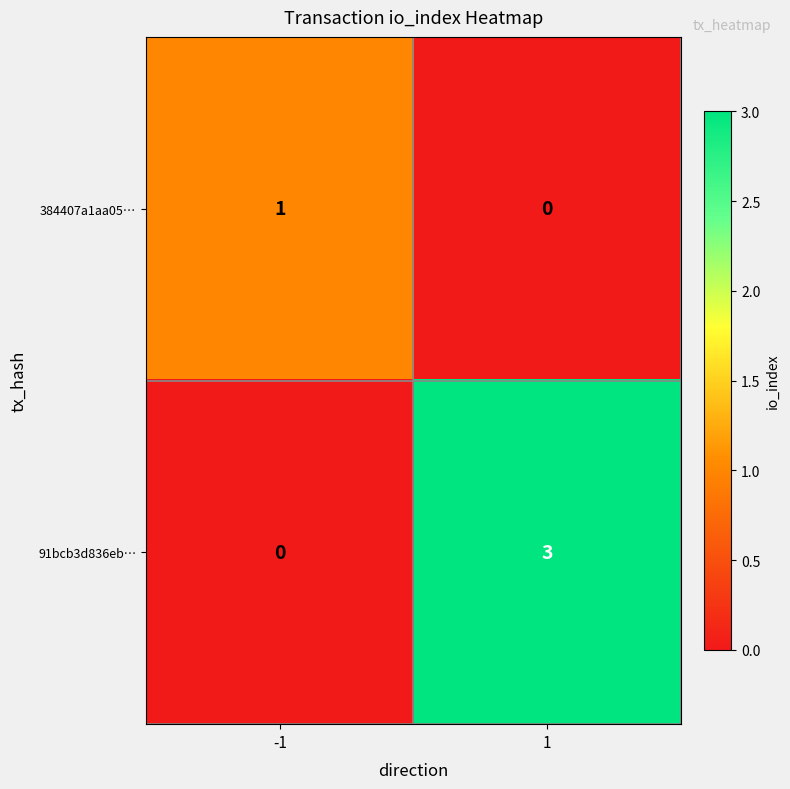

At 1, list the series in order from largest to smallest.

91bcb3d836eb…, 384407a1aa05…